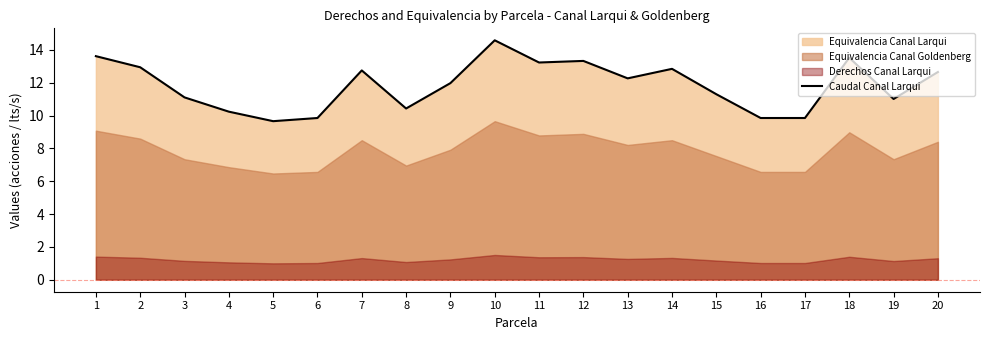

The value at 3 is 18.7. True or false?

False